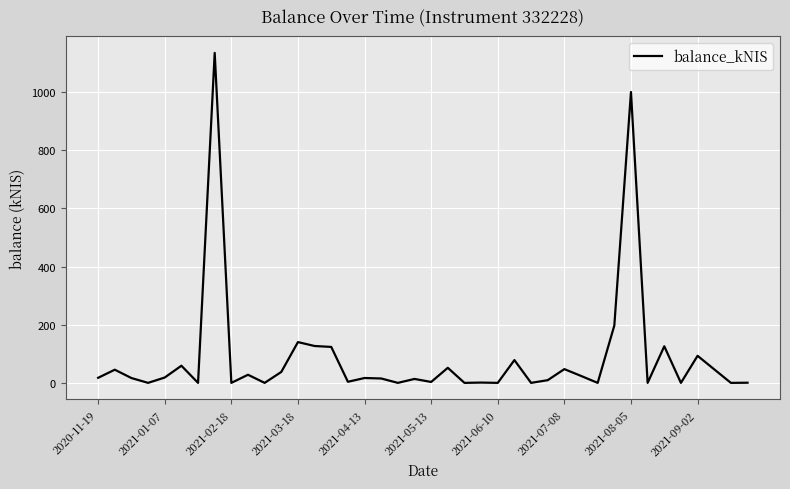

What is the greatest value displayed?

1134.7